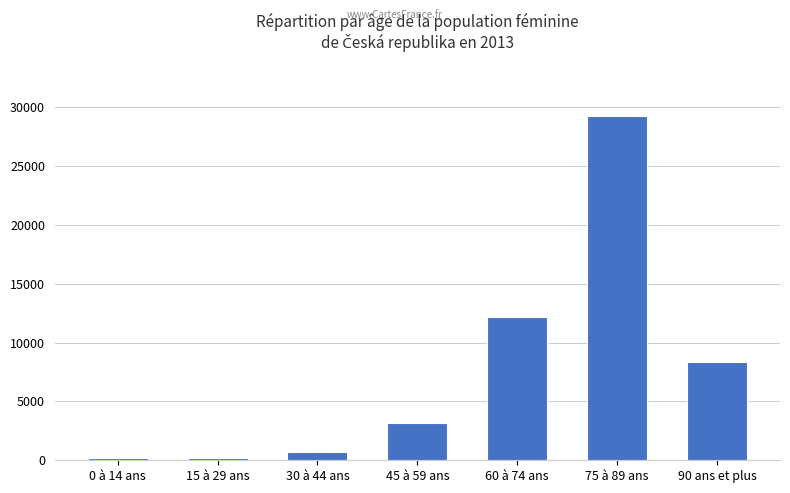

What is the value of the 6th bar from the left?

29235